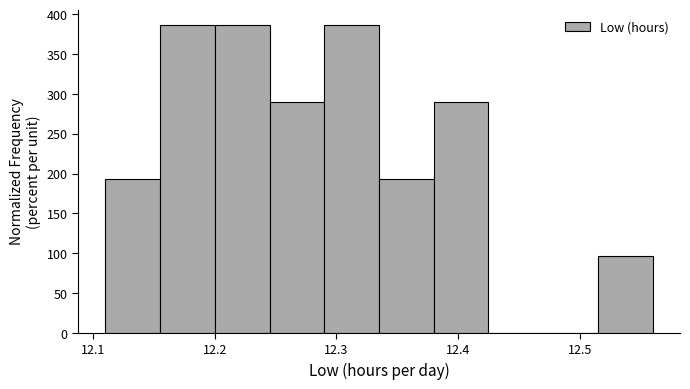

Reading left to right, transcribe this chart: for each bar, give the range it covers on the x-axis and its height. Neither the bar edges nor the heights are printed on the chart, so give them approximately, as read against the axes.

12.110 to 12.155: 195
12.155 to 12.200: 385
12.200 to 12.245: 385
12.245 to 12.290: 290
12.290 to 12.335: 385
12.335 to 12.380: 195
12.380 to 12.425: 290
12.425 to 12.470: 0
12.470 to 12.515: 0
12.515 to 12.560: 95